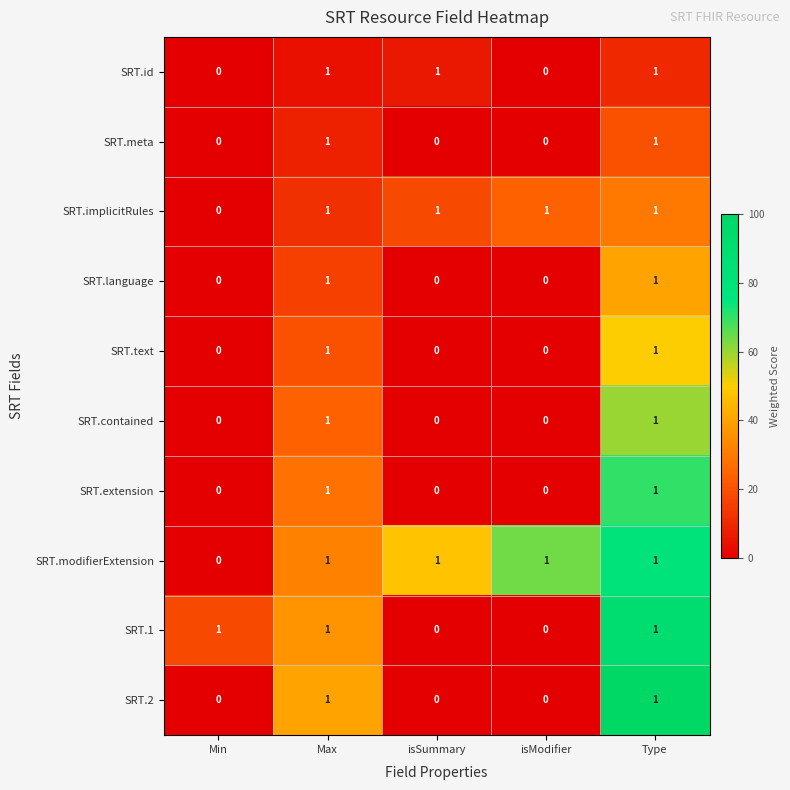

What is the spread (max minus min) of values at Max?

0